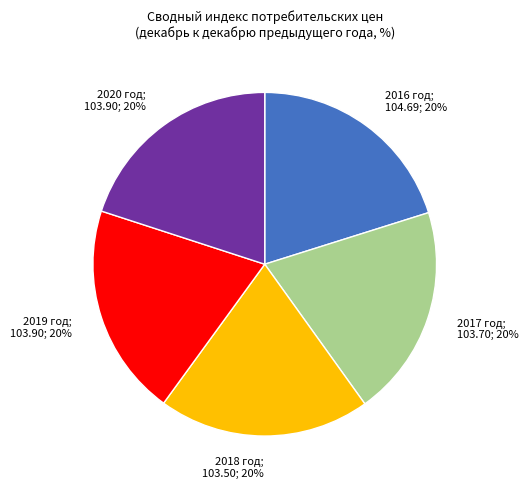

Is there any slice that represents more than half of the pie?

No